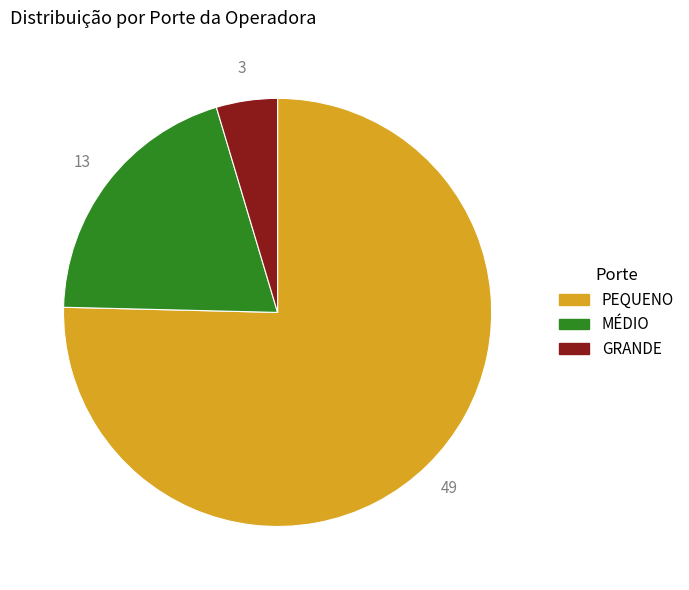

Do GRANDE and MÉDIO together represent more than half of the pie?

No